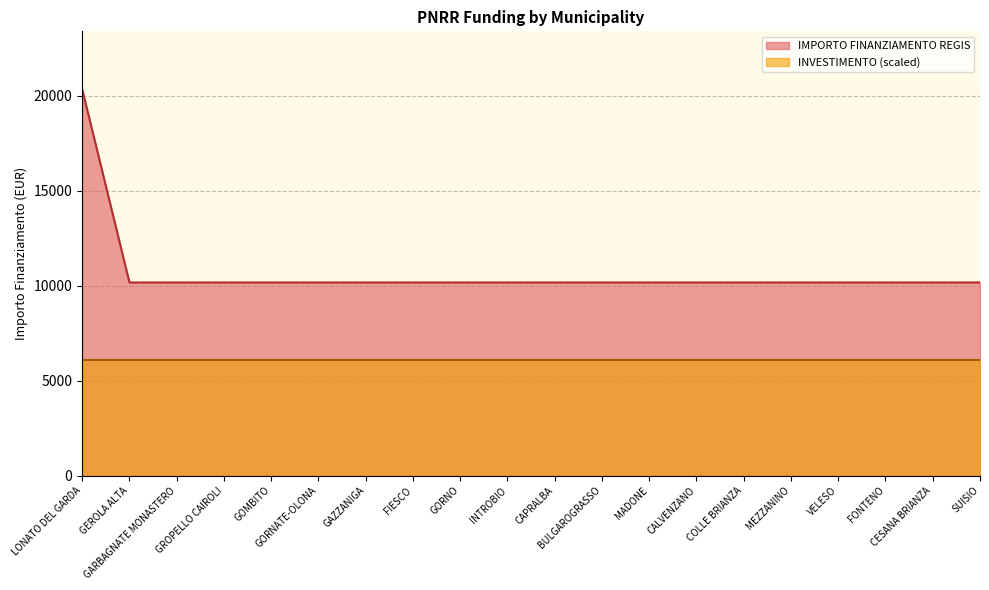

Where is the data nearest to the value 15258?

LONATO DEL GARDA